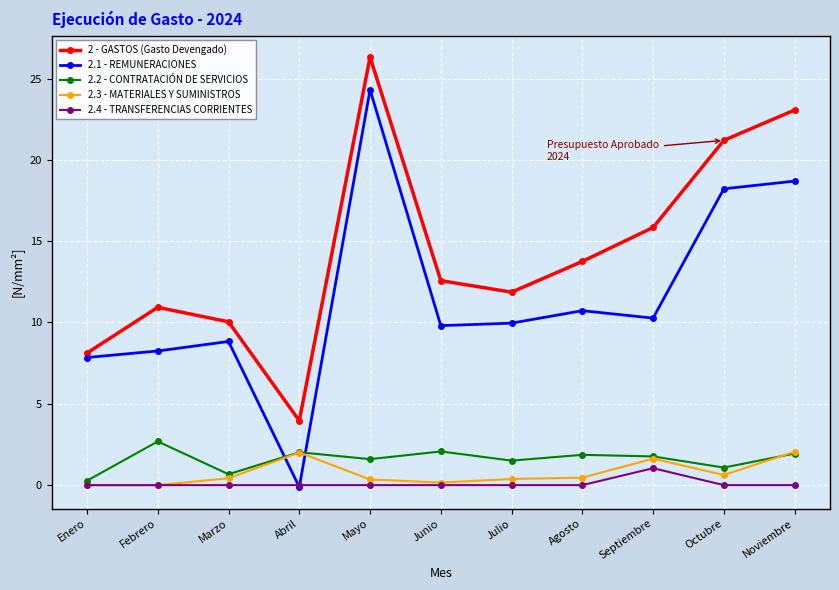

True or false: 2.2 - CONTRATACIÓN DE SERVICIOS and 2.4 - TRANSFERENCIAS CORRIENTES cross at least once.

False